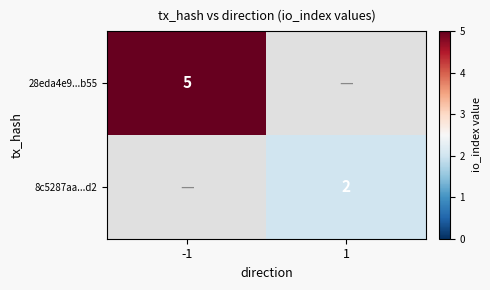

Is the value of 8c5287aa...d2 at 1 greater than the value of 28eda4e9...b55 at -1?

No